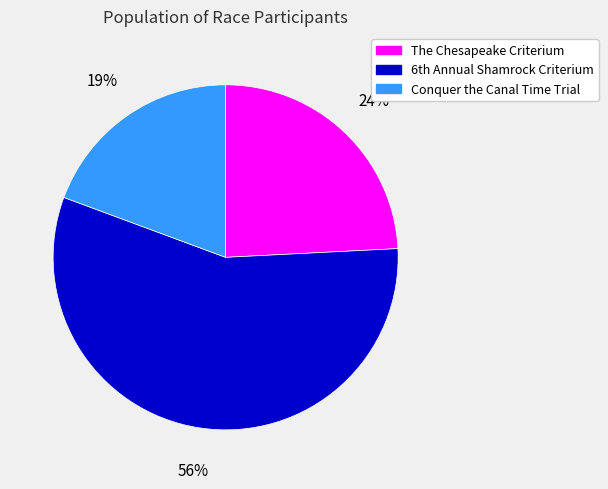

Count the number of slices in the pie.

3